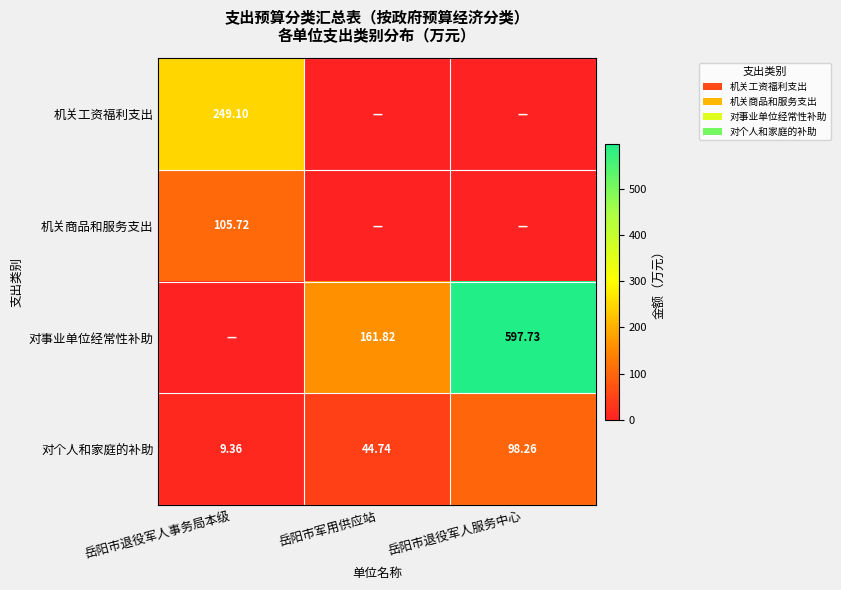

Which category has the highest value in the 对个人和家庭的补助 series?

岳阳市退役军人服务中心